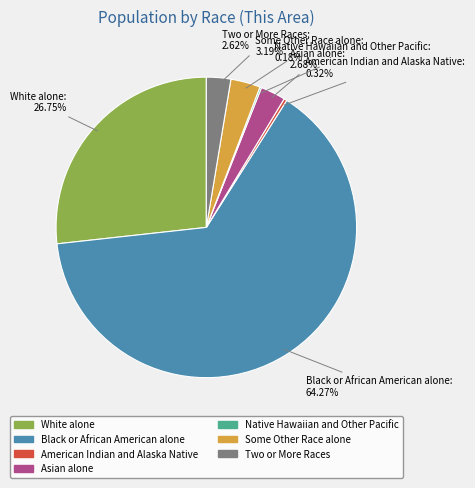

Between American Indian and Alaska Native and Asian alone, which is larger?

Asian alone